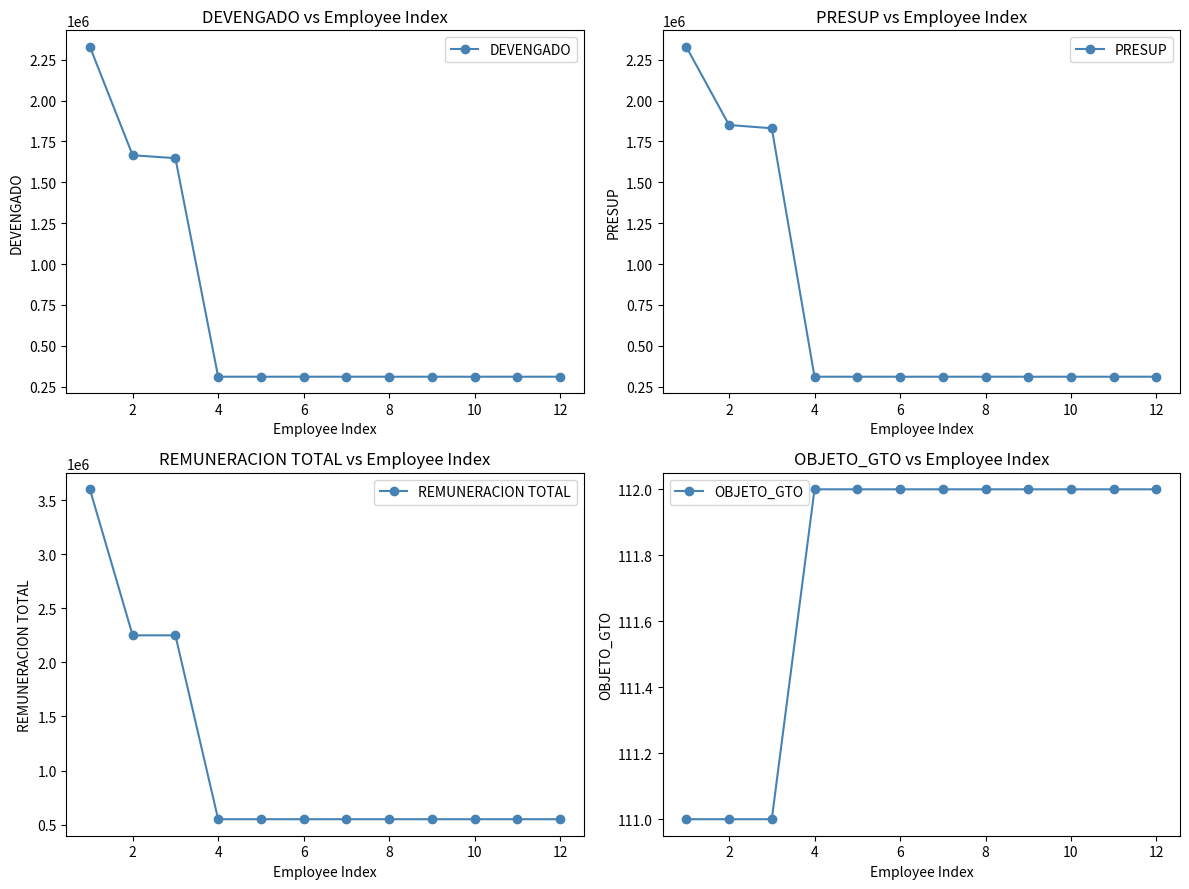

What are all the series names shown in the legend?

DEVENGADO, PRESUP, REMUNERACION TOTAL, OBJETO_GTO